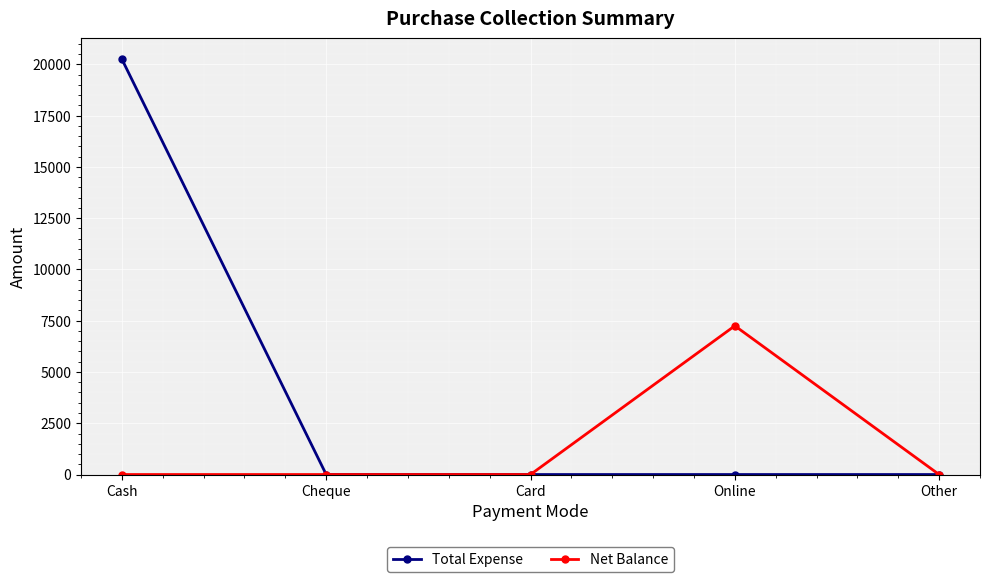

Which category has the highest value across all series?

Cash